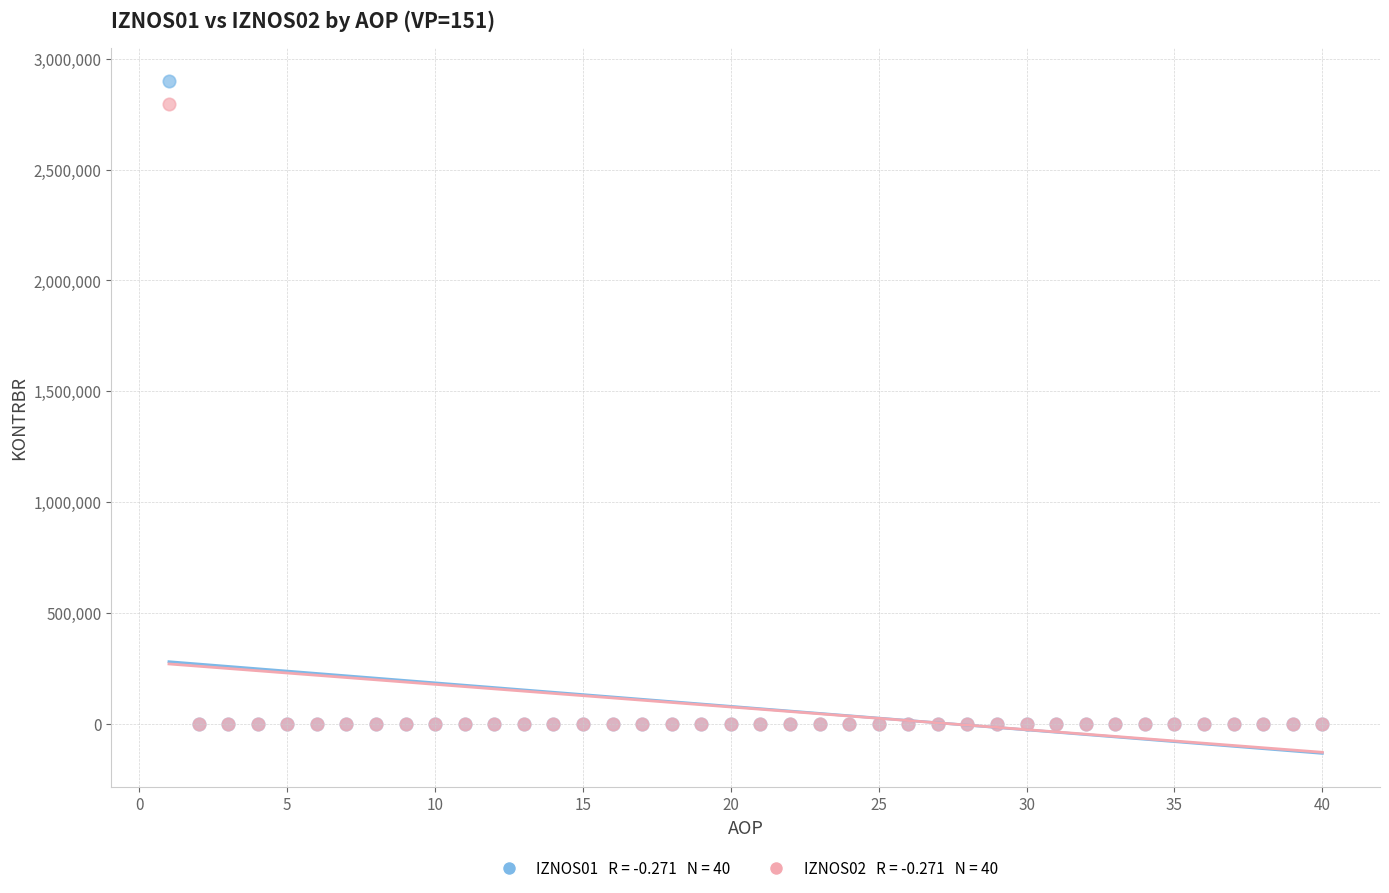

Across all series, what Y value is closest to 1449329?

2793913.2